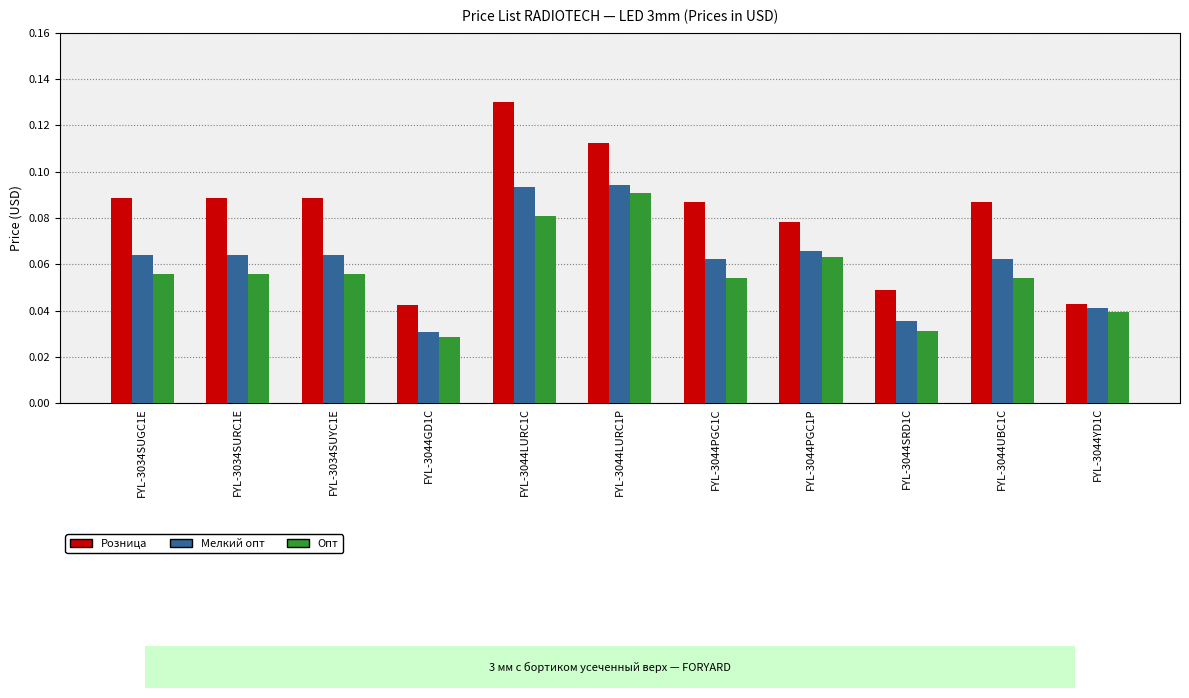

Rank the series at FYL-3044PGC1C from highest to lowest value.

Розница, Мелкий опт, Опт